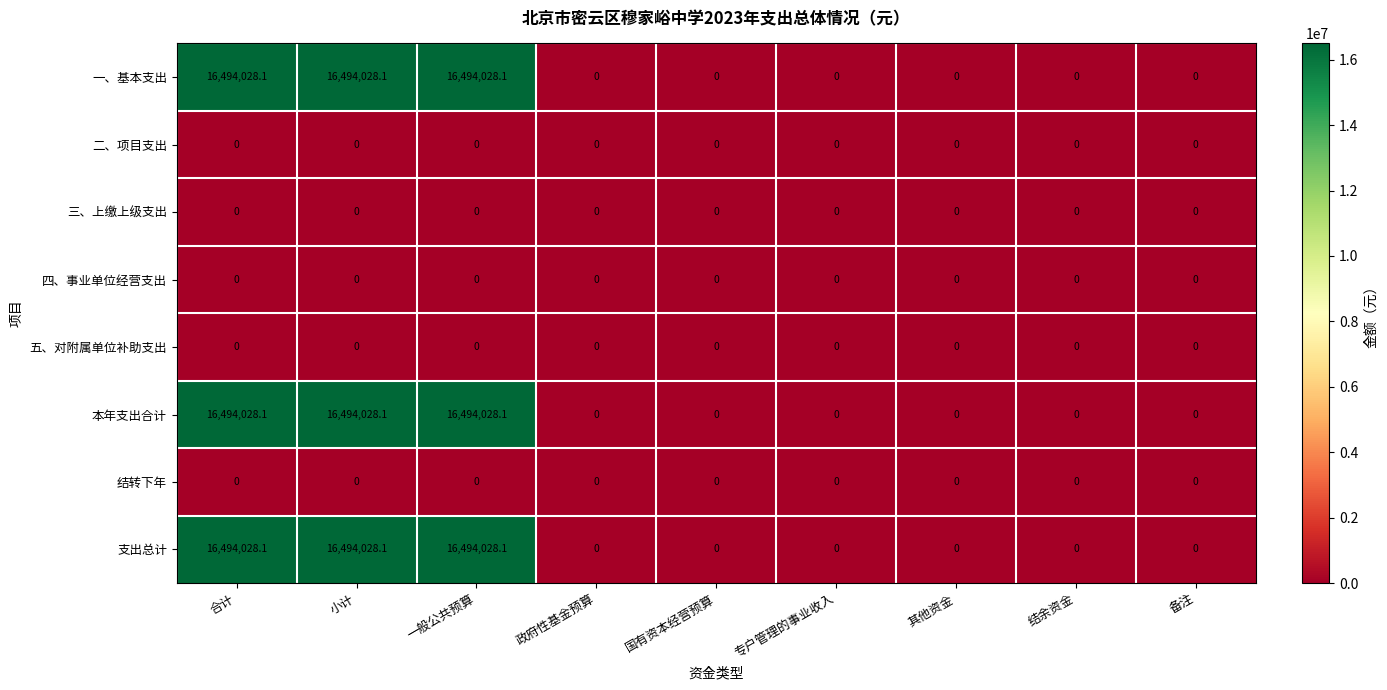

What is the difference between the second highest and second lowest values in the 支出总计 series?

16494028.1